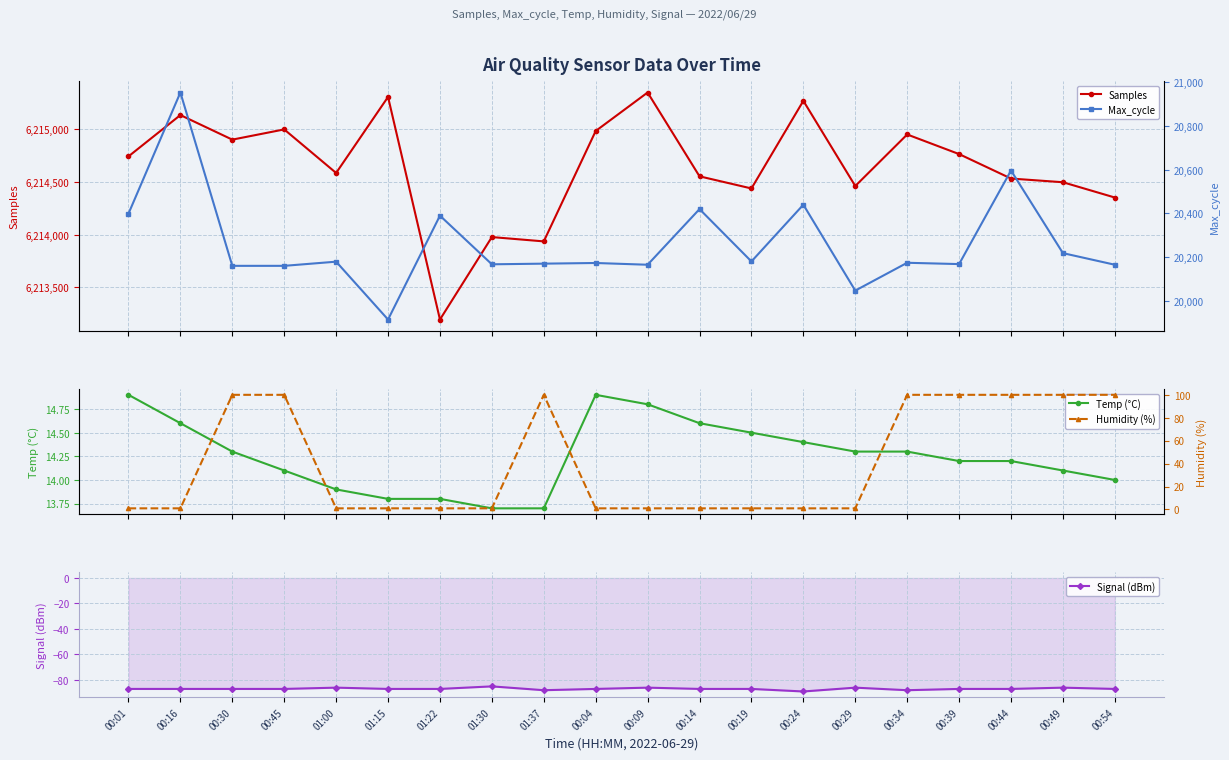

What is the total value across all series at 00:34?

6235152.2